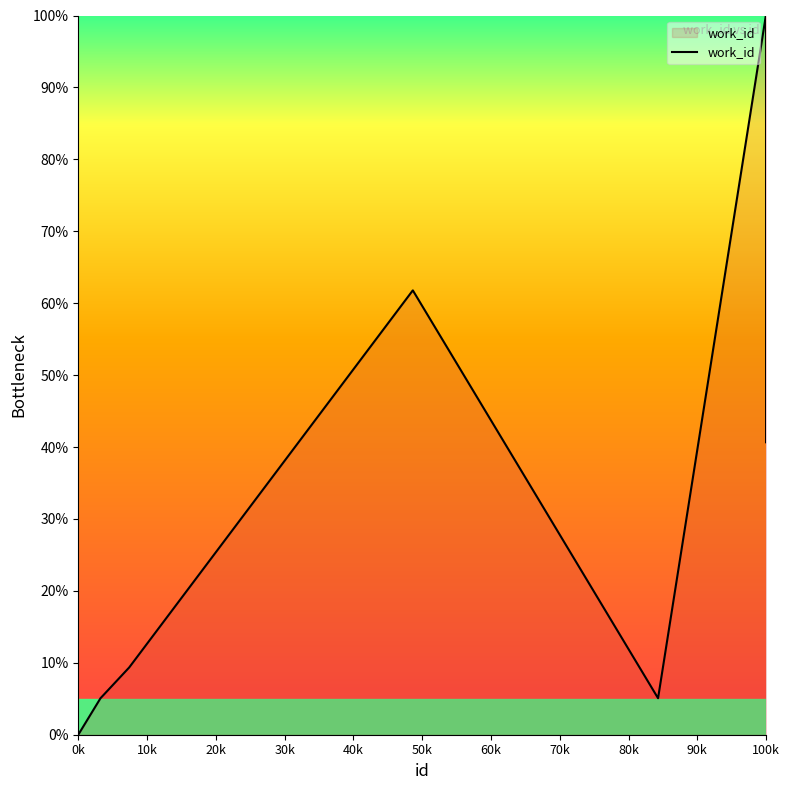

What is the difference between the maximum and minimum values?

100.0